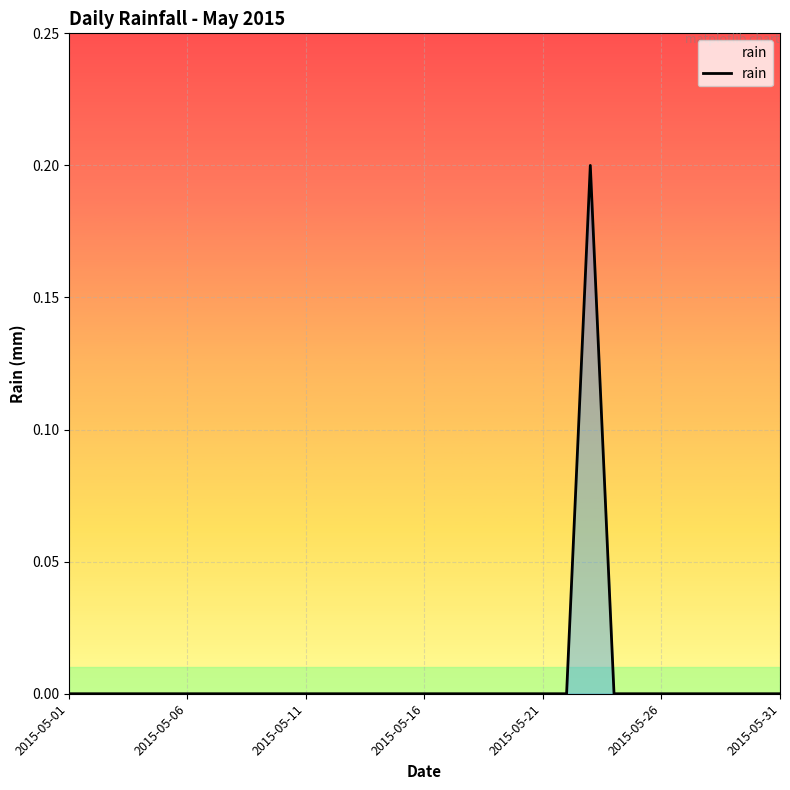

Does the chart display data point markers on the line(s)?

No